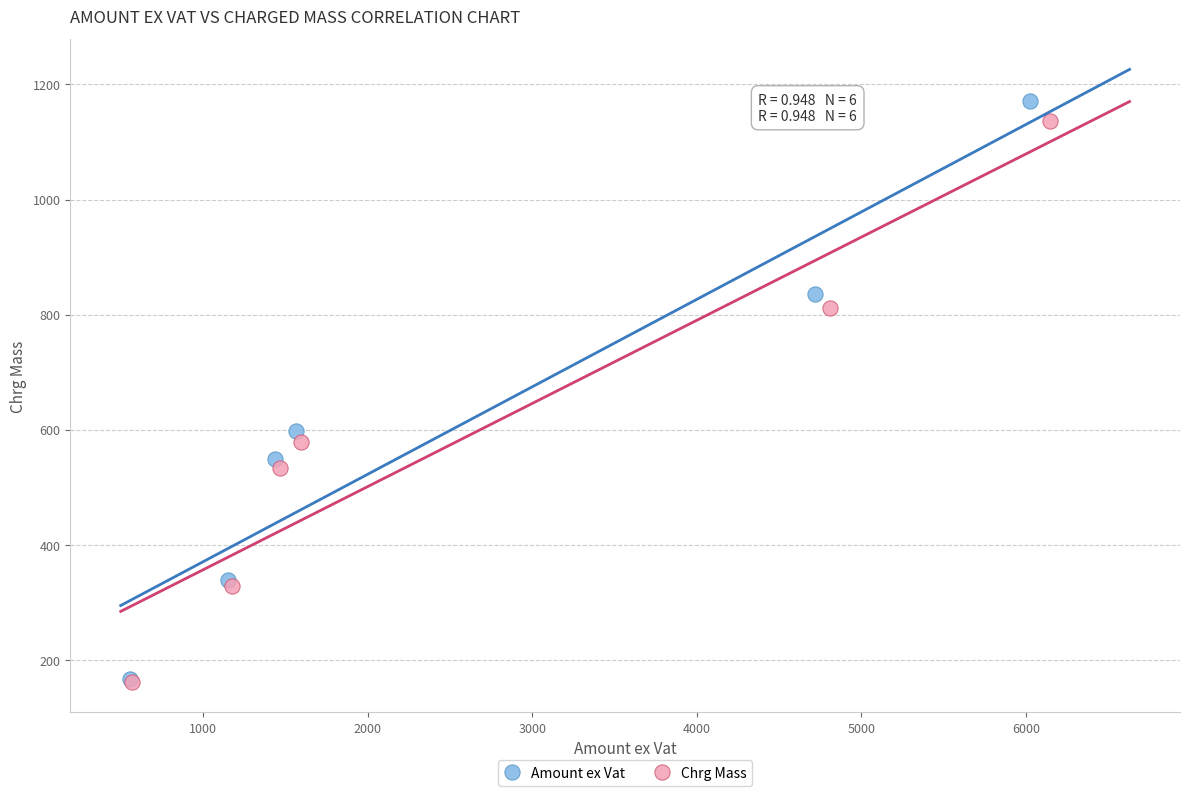

Which series has the largest Y range (max minus min)?

Amount ex Vat